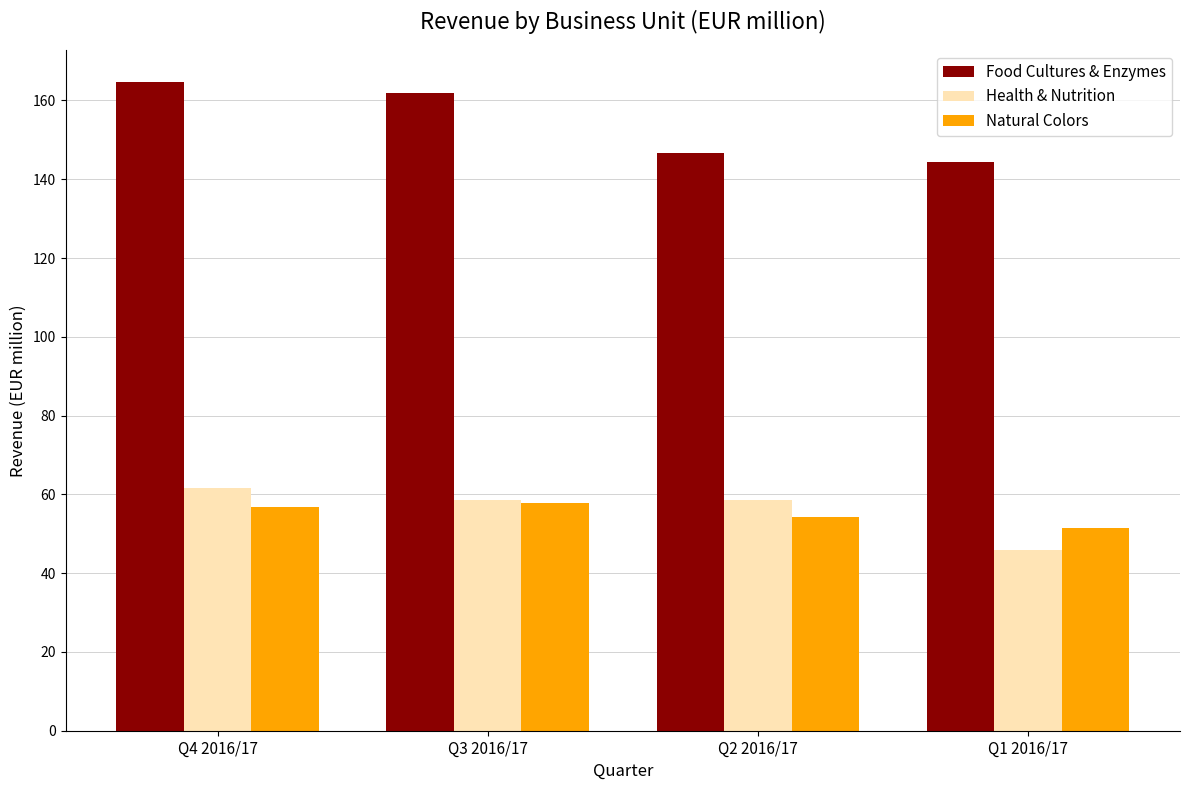

Which series has the largest range (max minus min)?

Food Cultures & Enzymes